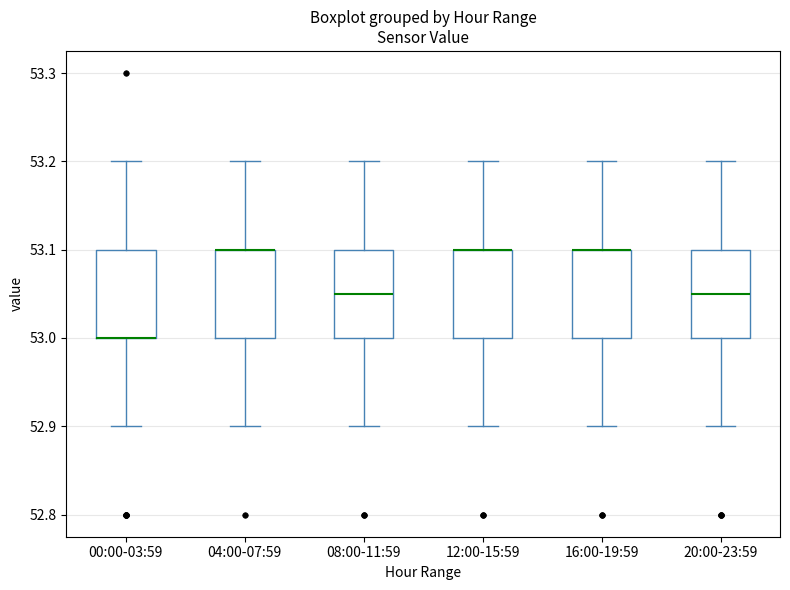

Reading left to right, read every box against the y-axis: the position of its median line, the range the box covers, and the ends of its whiskers. The values are not printed on the chart, so give them approximately, as read against the axis.

00:00-03:59: median 53.00 (drawn on the box's lower edge), box 53.00 to 53.10, whiskers 52.90 to 53.20
04:00-07:59: median 53.10 (drawn on the box's upper edge), box 53.00 to 53.10, whiskers 52.90 to 53.20
08:00-11:59: median 53.05, box 53.00 to 53.10, whiskers 52.90 to 53.20
12:00-15:59: median 53.10 (drawn on the box's upper edge), box 53.00 to 53.10, whiskers 52.90 to 53.20
16:00-19:59: median 53.10 (drawn on the box's upper edge), box 53.00 to 53.10, whiskers 52.90 to 53.20
20:00-23:59: median 53.05, box 53.00 to 53.10, whiskers 52.90 to 53.20